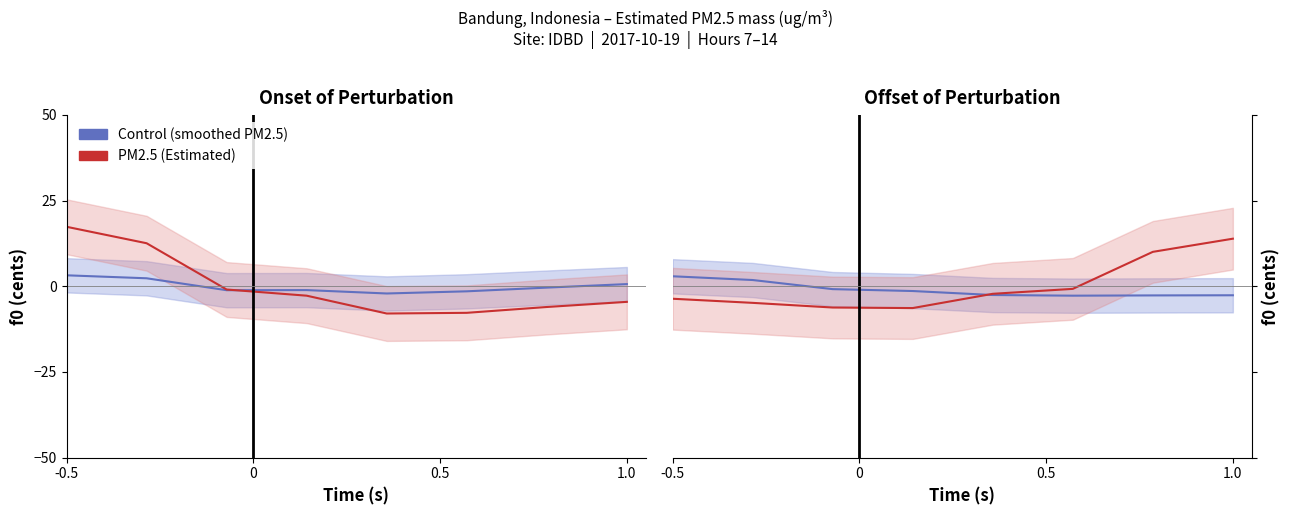

The PM2.5 (Estimated) series shows -1.1 at 5. True or false?

False